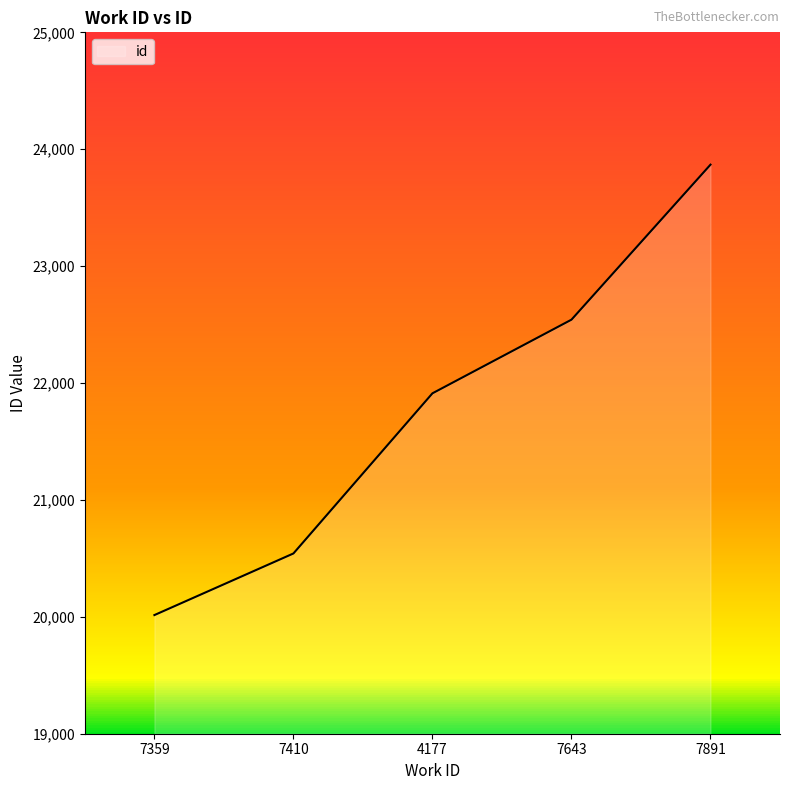

What is the ratio of the value at 4177 to the value at 7643?

1.0